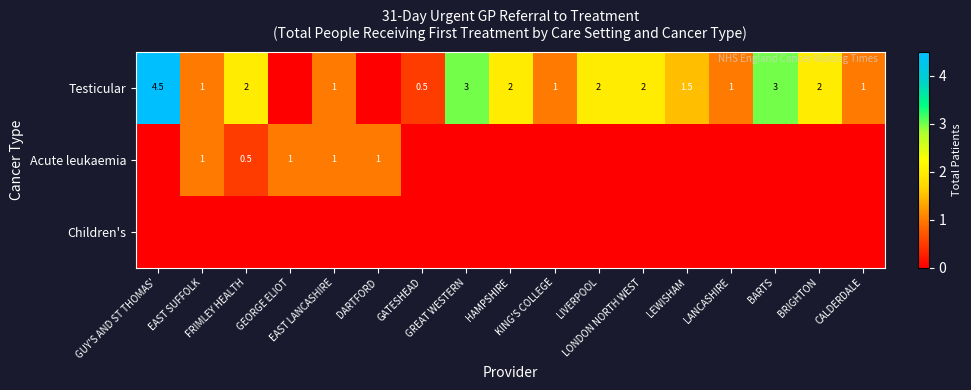

Which category has the highest value across all series?

GUY'S AND ST THOMAS'